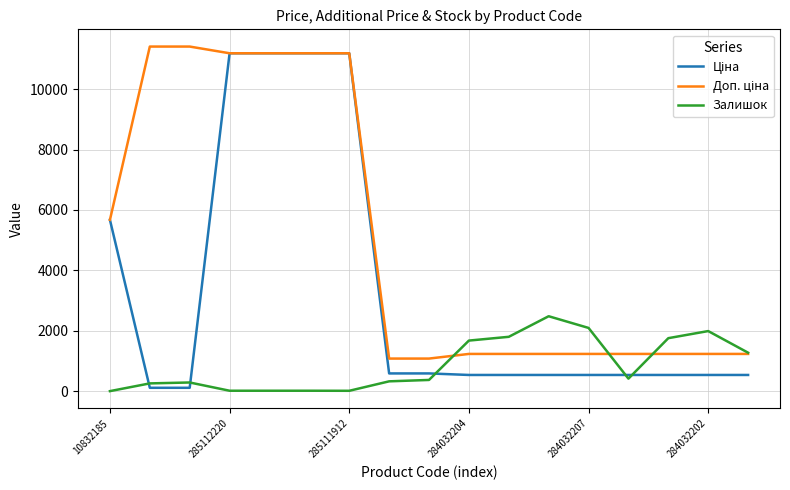

What is the greatest value displayed?

11410.0